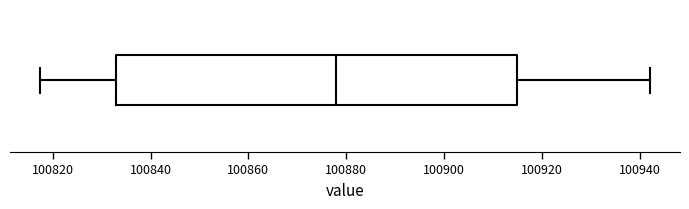

Transcribe this box plot: give where the median line is, the range the box spans, and where the two whiskers end, as read against the x-axis. The values are not printed on the chart, so give them approximately, as read against the axis.

median 100878, box 100834 to 100914, whiskers 100818 to 100942